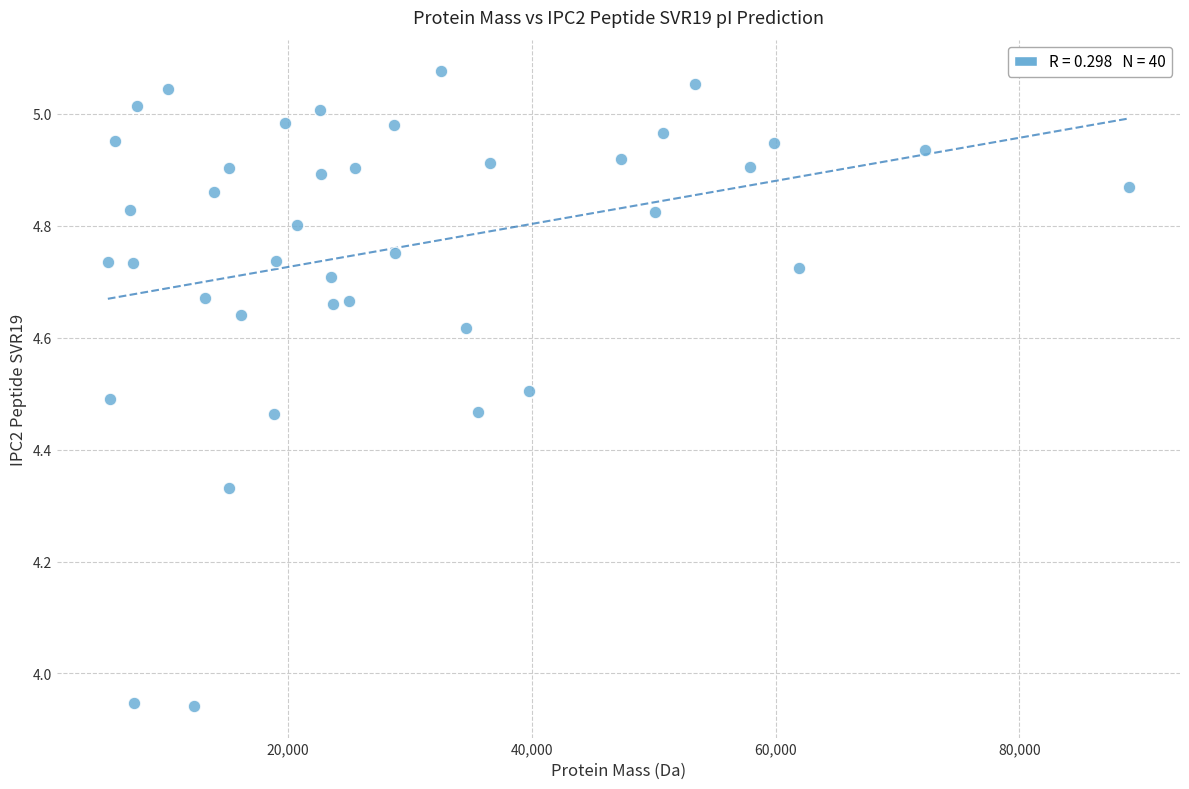

What is the range of X values (max minus min)?

83771.4